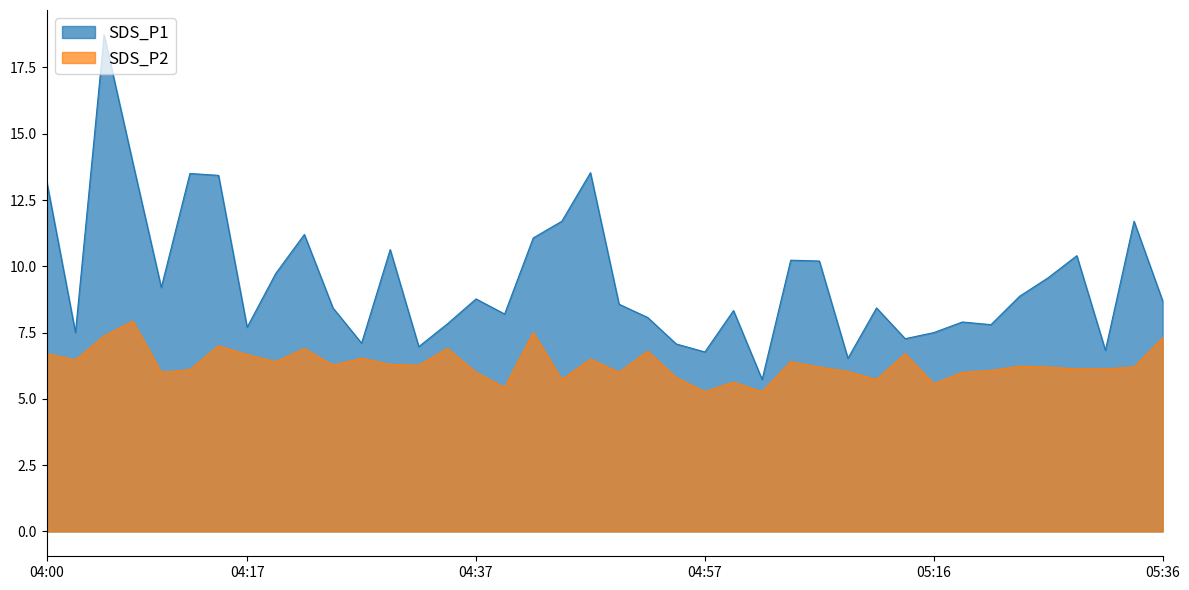

Which category has the highest value across all series?

04:05